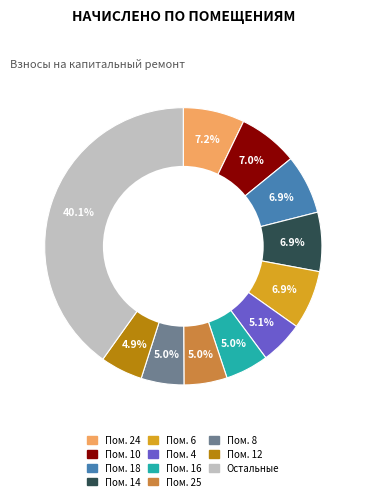

Is there a majority slice in this chart?

No